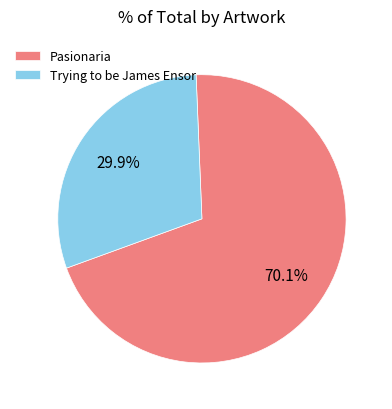

How many slices are in this pie chart?

2